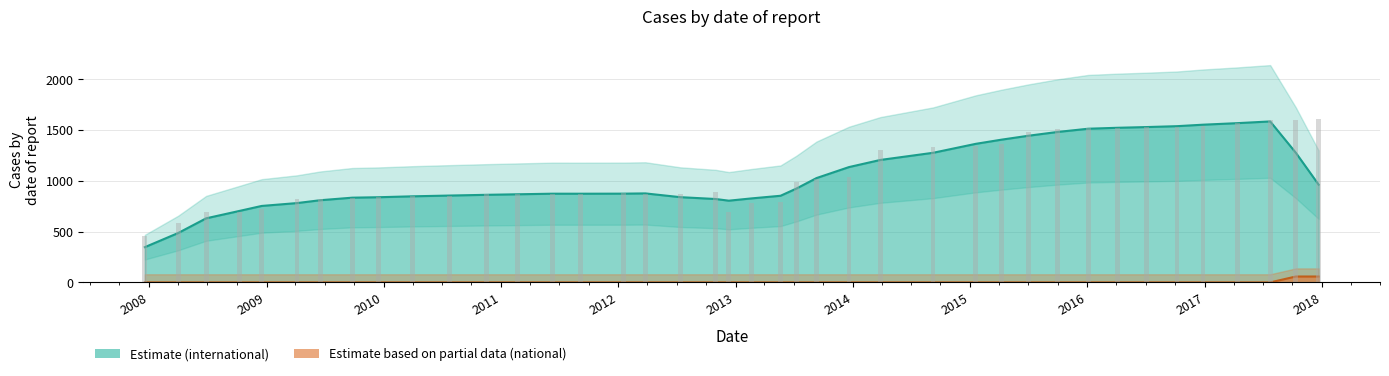

Approximately how many times larger is the value at 2009 compared to 2008?

1.6